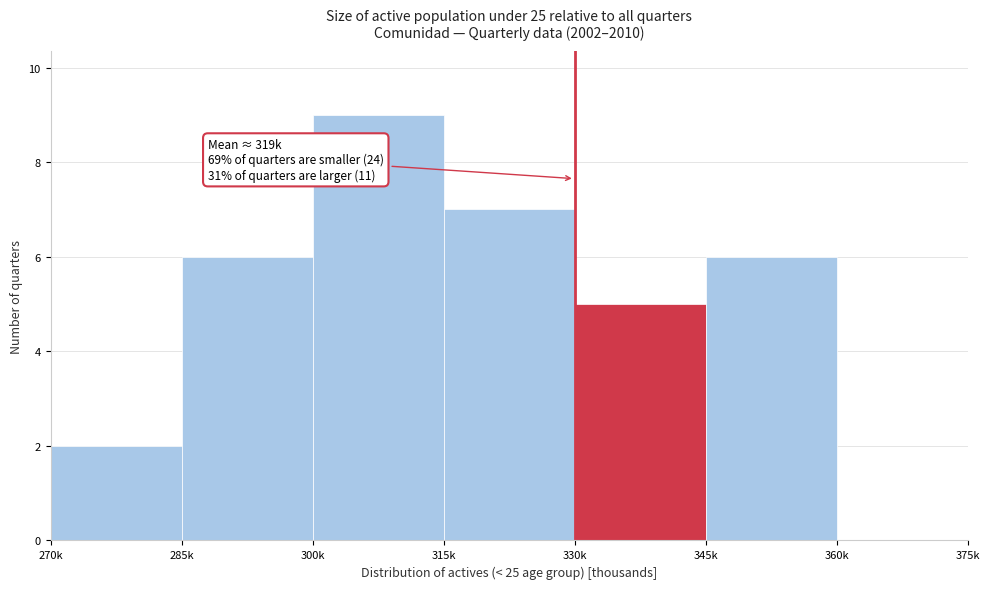

Reading right to left, list all the values displayed in this chart.

360k=0	345k=6	330k=5	315k=7	300k=9	285k=6	270k=2